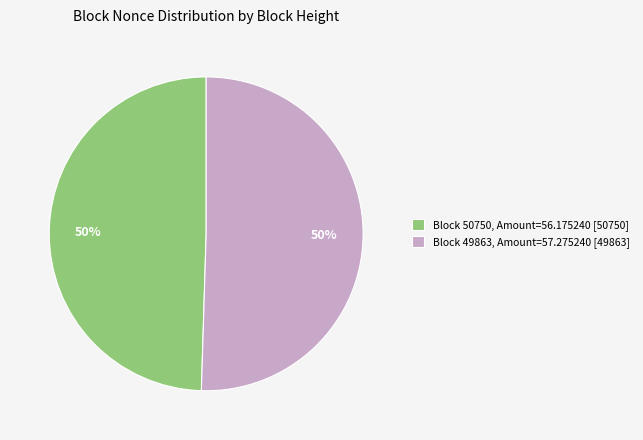

Is the sum of Block 49863, Amount=57.275240 [49863] and Block 50750, Amount=56.175240 [50750] greater than half?

Yes